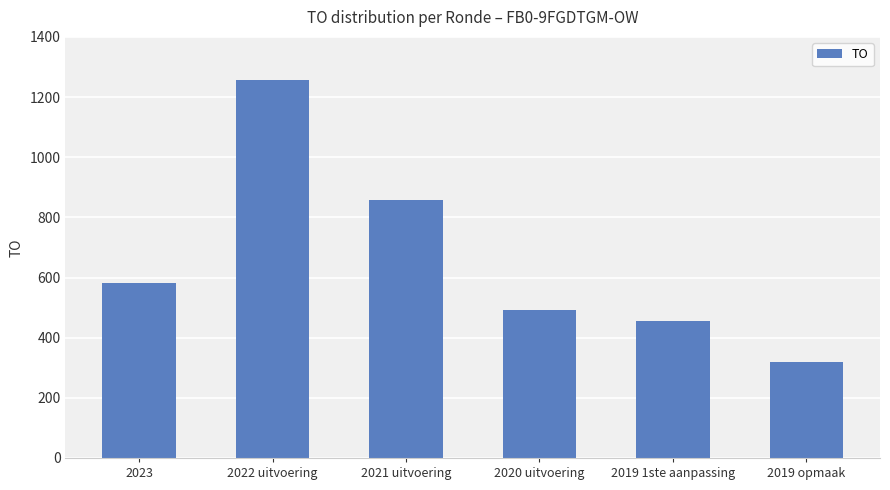

Reading left to right, what are all the values shown in this chart?

582	1258	859	493	457	319